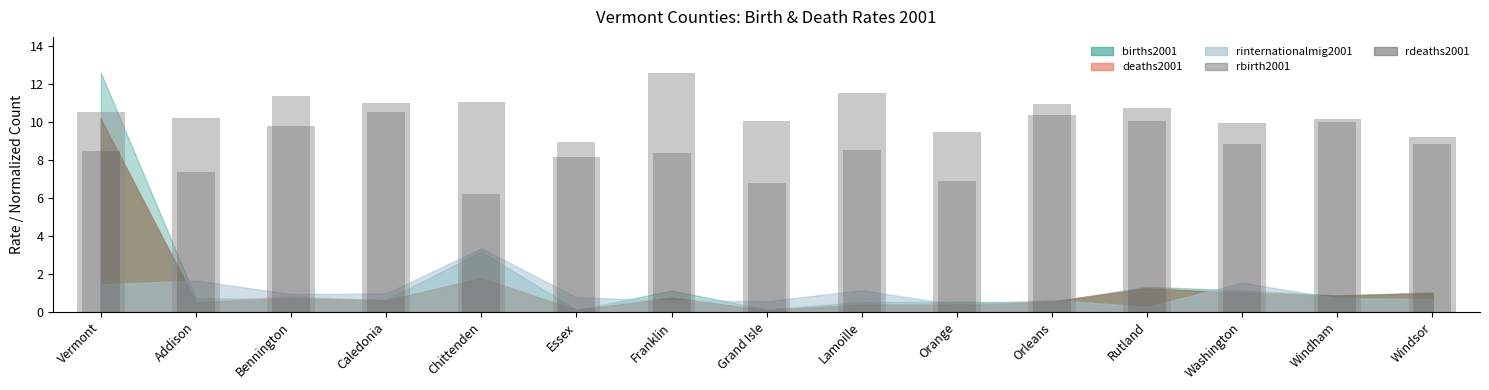

Which has a higher value, Caledonia or Grand Isle?

Caledonia